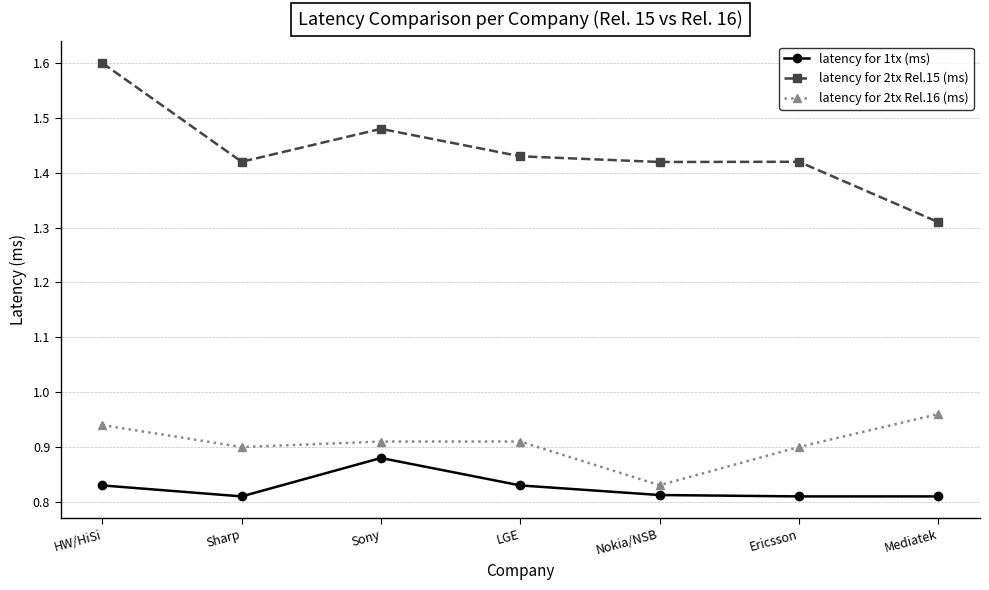

True or false: latency for 2tx Rel.15 (ms) and latency for 2tx Rel.16 (ms) cross at least once.

False